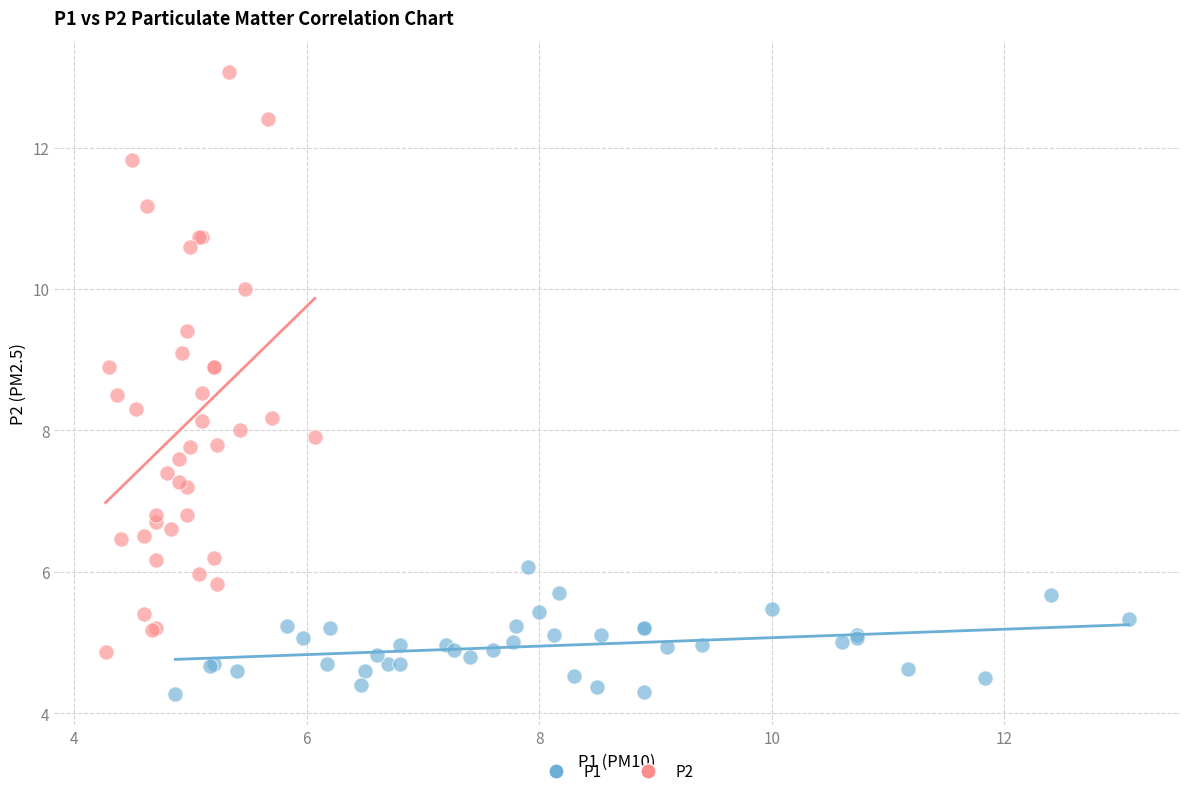

Which series contains the lowest Y value?

P1